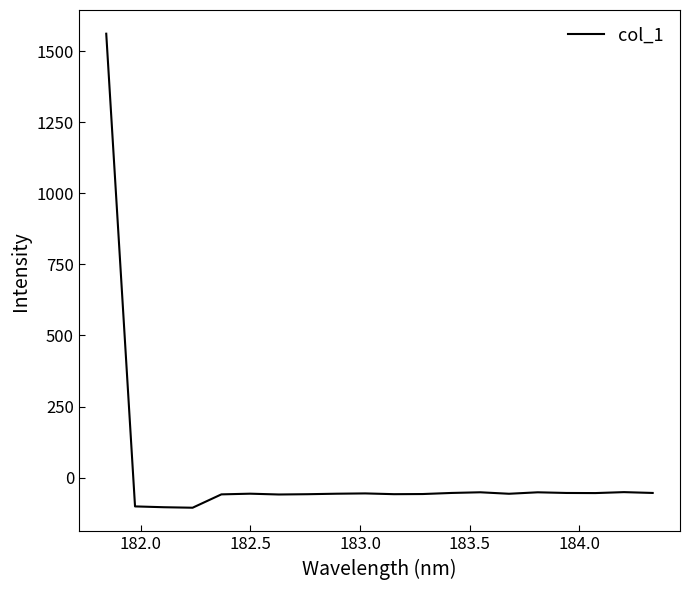

What is the maximum value shown in the chart?

1561.7